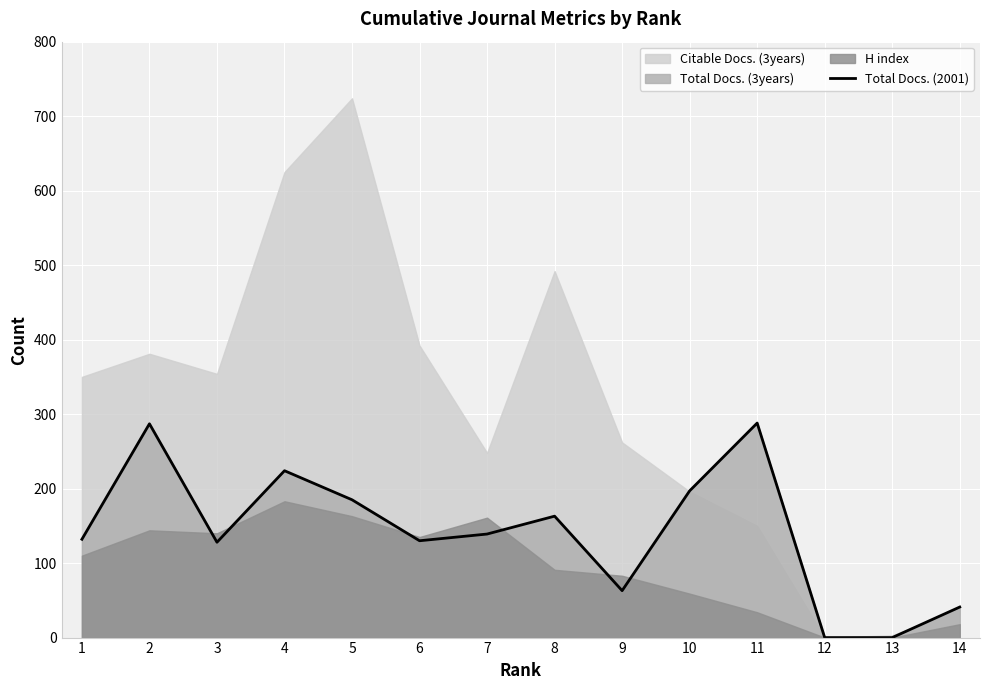

Is it true that the value at 13 is -92?

False